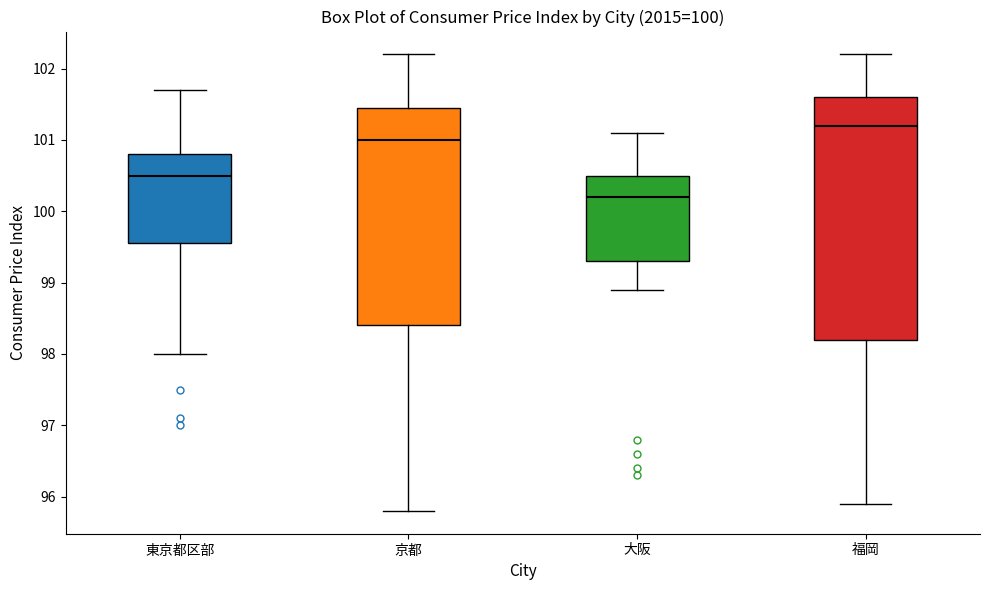

Which box's median line is the highest?

福岡